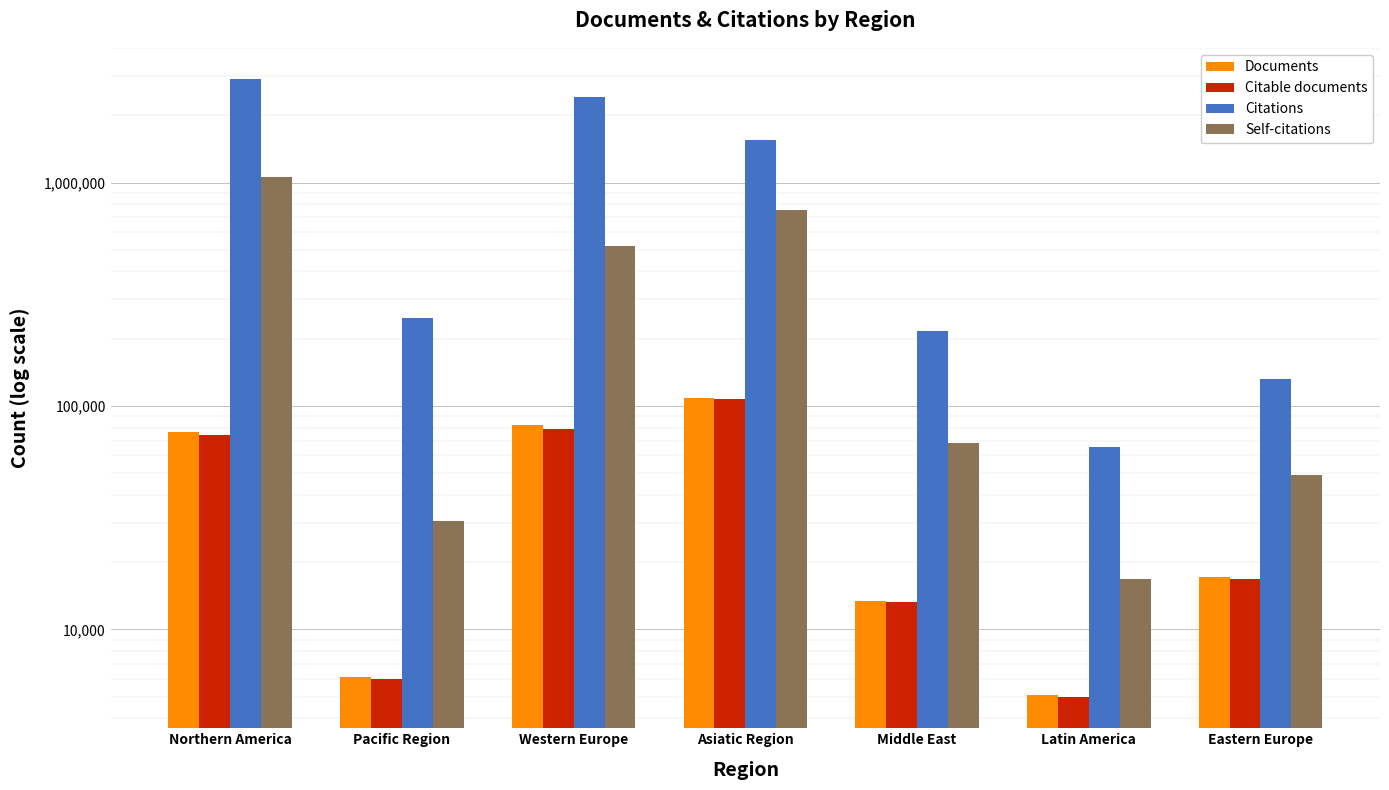

Which series has the largest range (max minus min)?

Citations